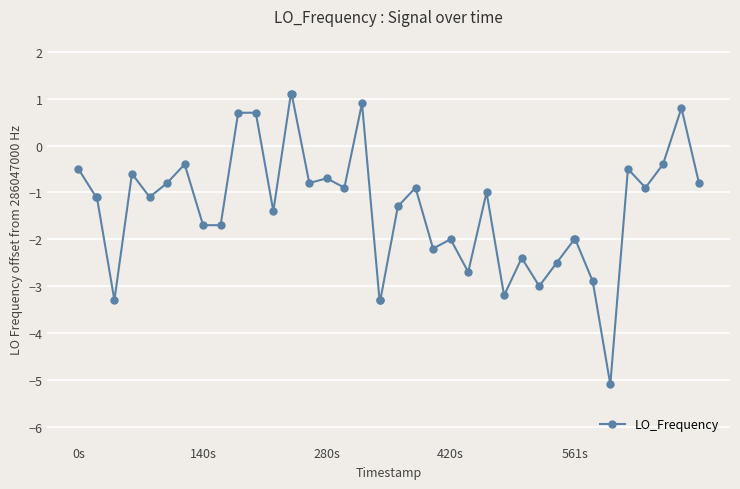

How many values are below zero?

34